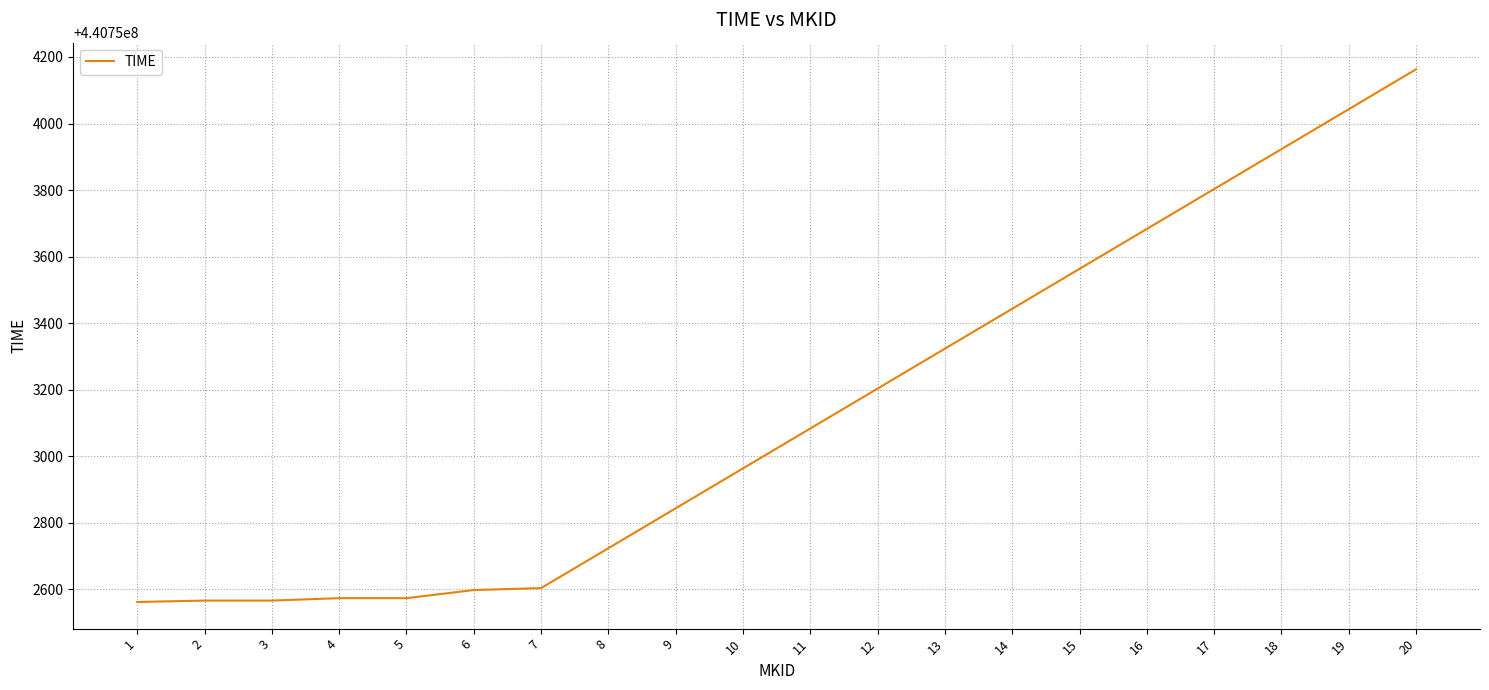

Between 11 and 9, which is larger?

11